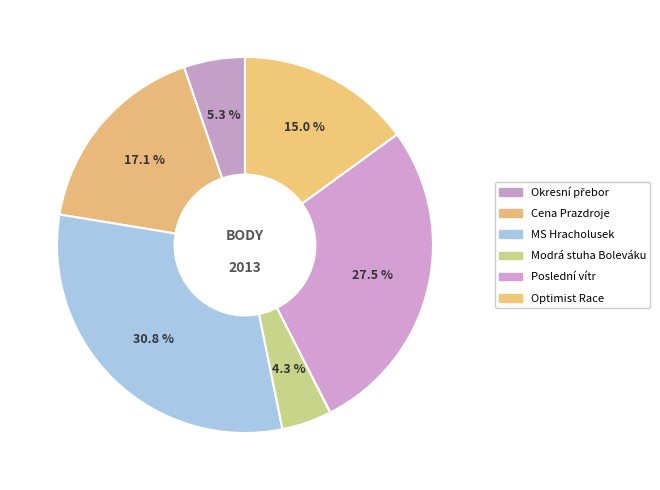

What percentage is the Cena Prazdroje slice, to the nearest percent?

17%